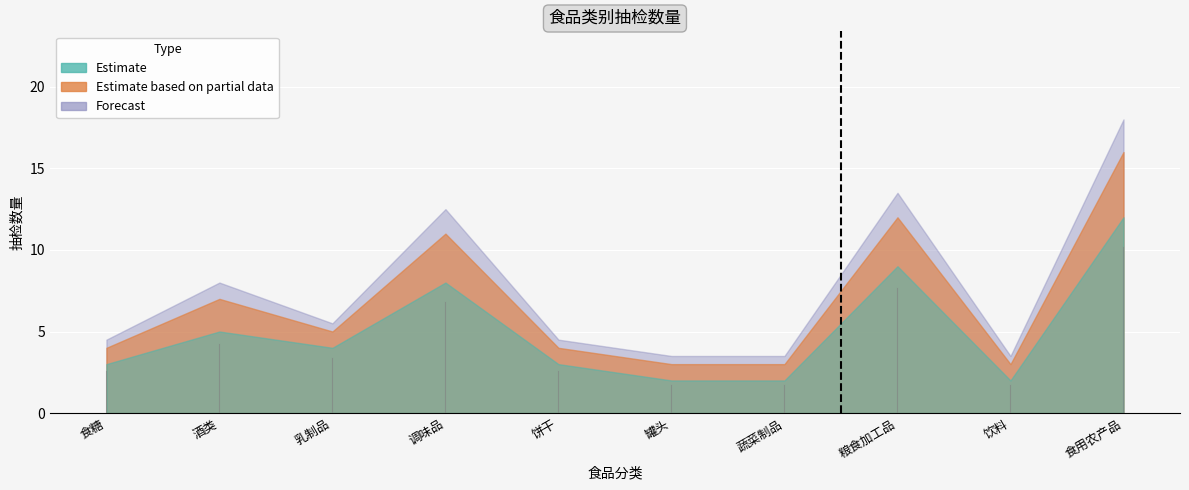

The value of Estimate at 乳制品 is 4.0. True or false?

True